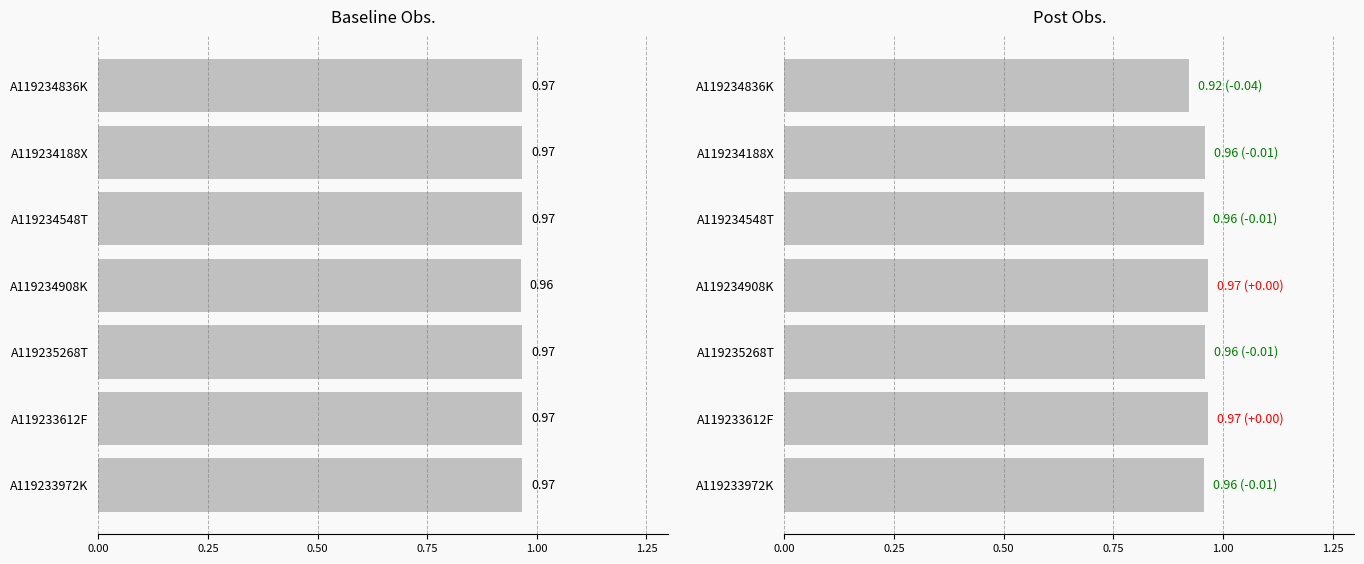

What position from the left is 0.00?

1